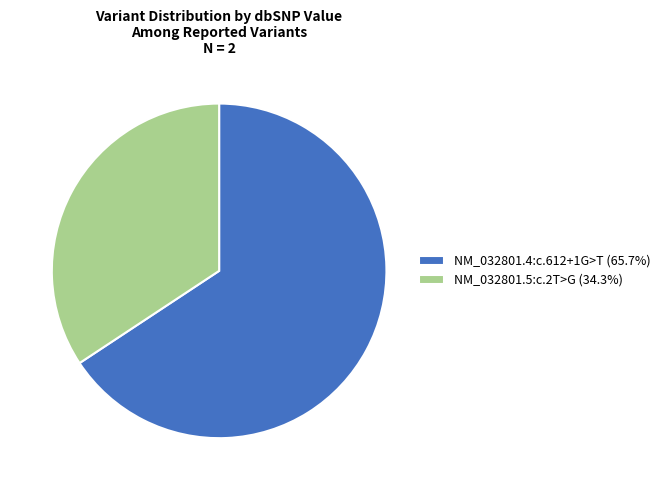

What is the ratio of the value at NM_032801.4:c.612+1G>T (65.7%) to the value at NM_032801.5:c.2T>G (34.3%)?

1.9